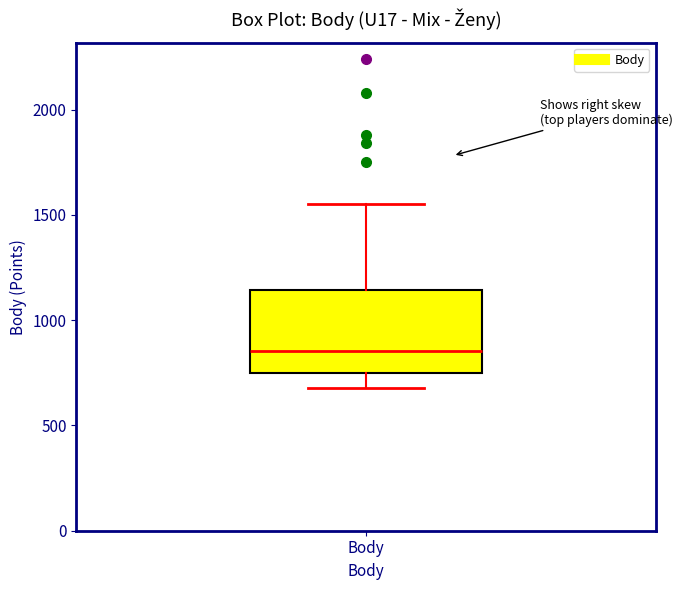

Where is the lower edge of the box for Body on the y-axis? The values are not printed on the chart, so give them approximately, as read against the axis.

750